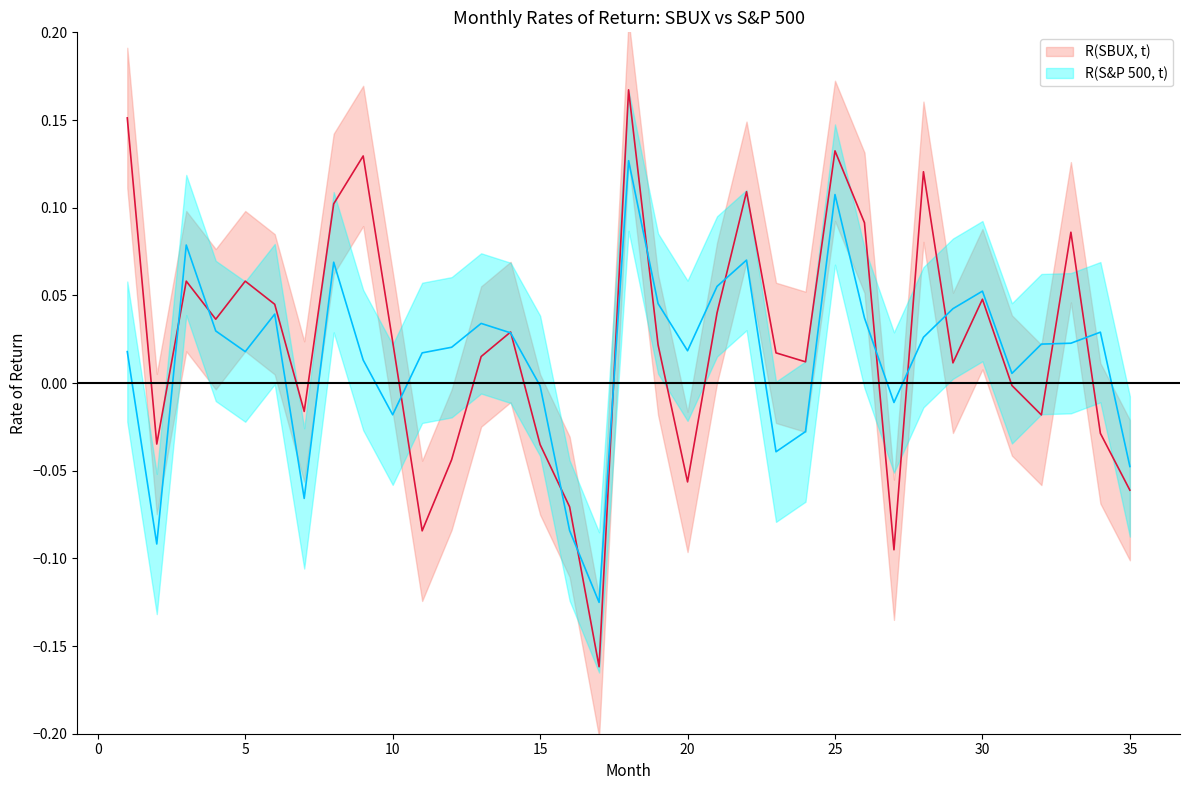

At 1, list the series in order from largest to smallest.

R(SBUX, t), R(S&P 500, t)